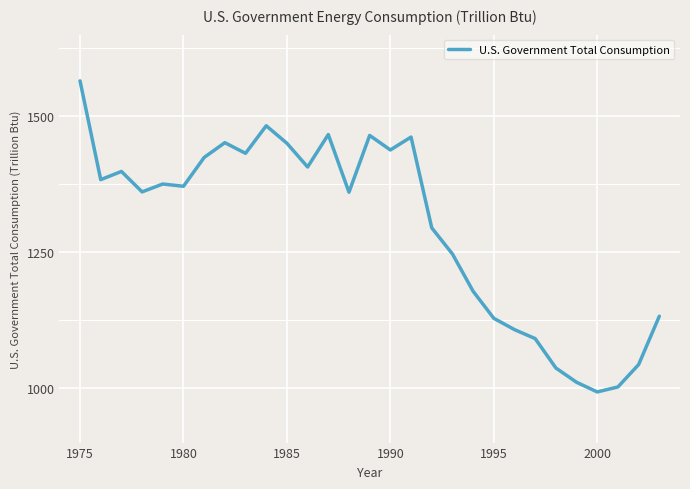

What is the smallest value displayed?

993.1